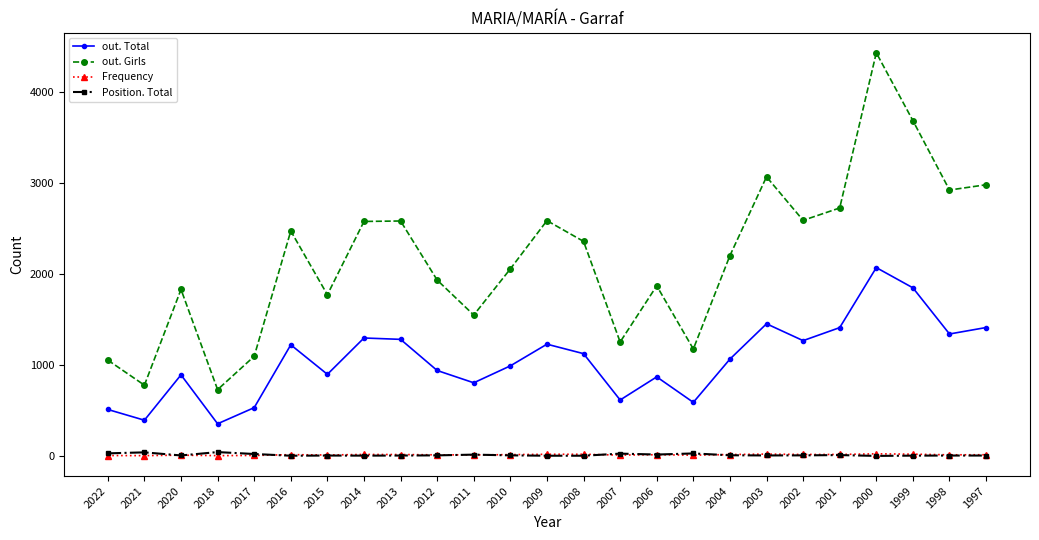

In out. Girls, how many points are higher than both neighbors (excluding endpoints)?

7